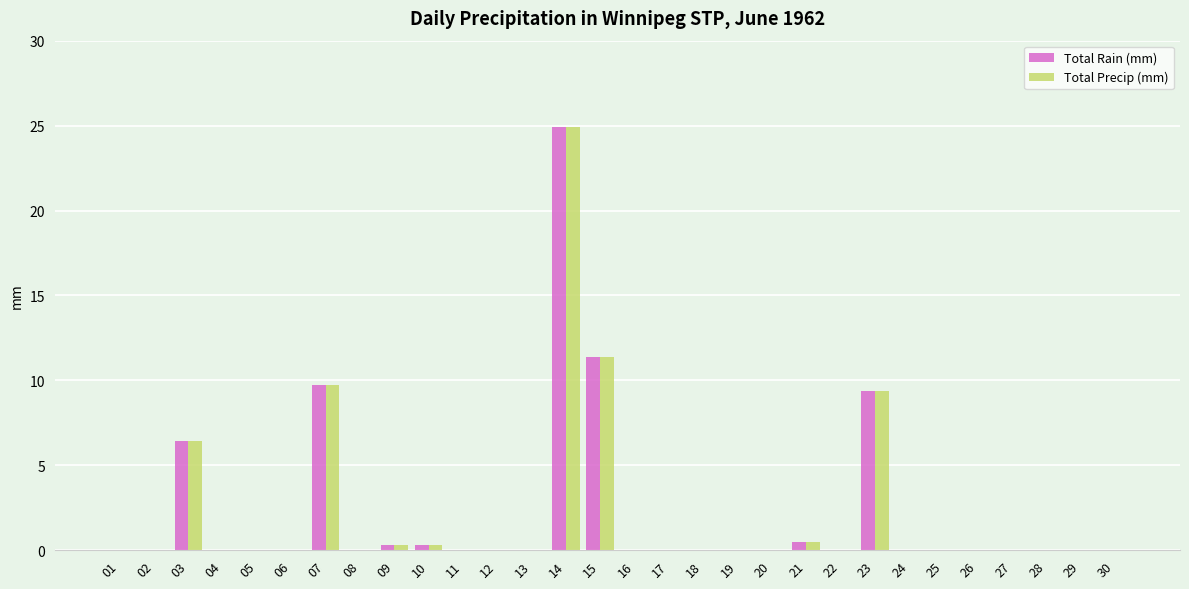

Reading left to right, list all the values displayed in this chart.

Total Rain (mm): 0.0	0.0	6.4	0.0	0.0	0.0	9.7	0.0	0.3	0.3	0.0	0.0	0.0	24.9	11.4	0.0	0.0	0.0	0.0	0.0	0.5	0.0	9.4	0.0	0.0	0.0	0.0	0.0	0.0	0.0
Total Precip (mm): 0.0	0.0	6.4	0.0	0.0	0.0	9.7	0.0	0.3	0.3	0.0	0.0	0.0	24.9	11.4	0.0	0.0	0.0	0.0	0.0	0.5	0.0	9.4	0.0	0.0	0.0	0.0	0.0	0.0	0.0